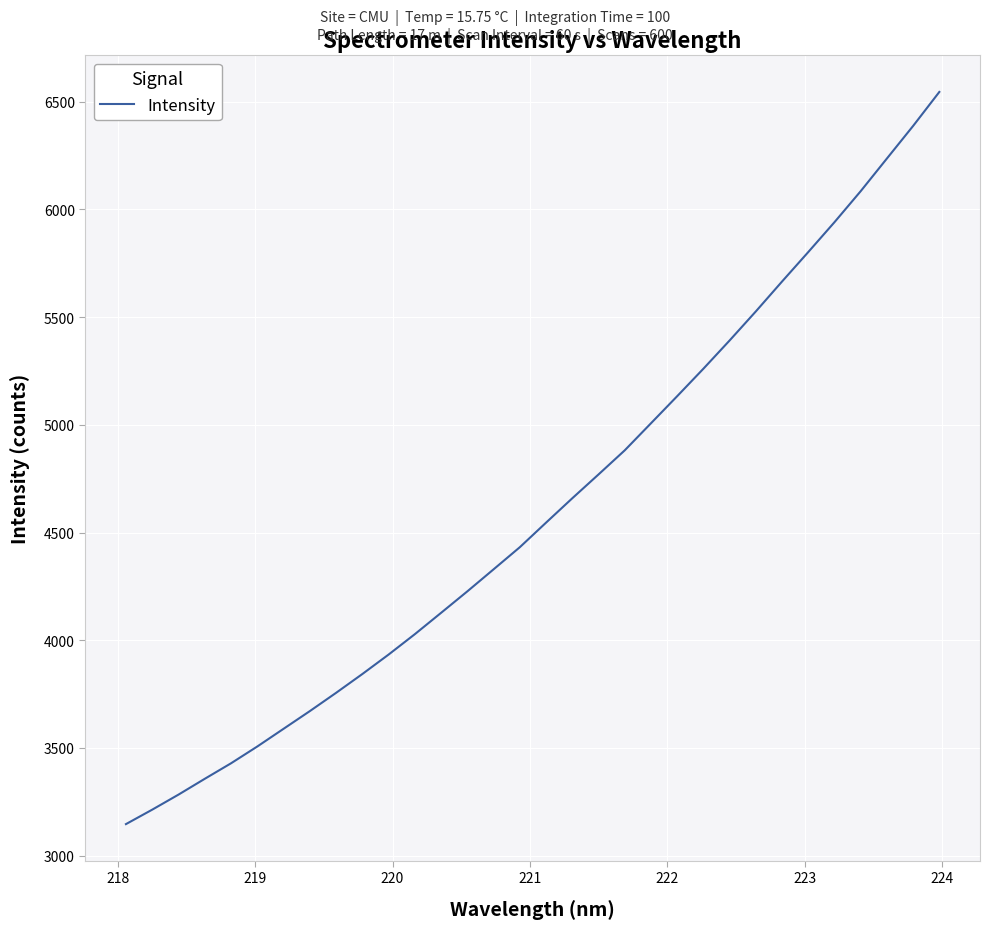

What is the greatest value displayed?

6545.6